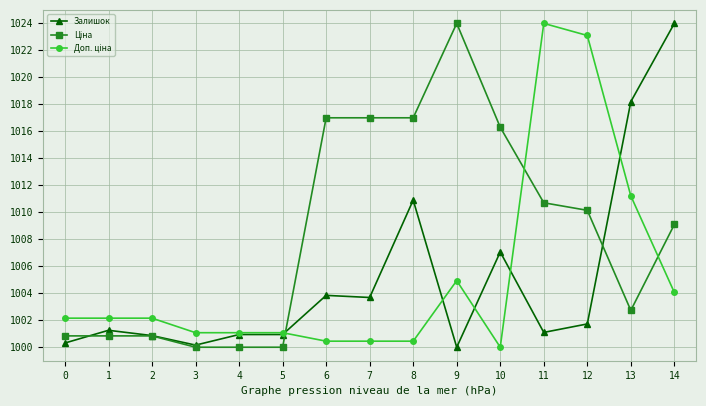

True or false: Залишок has more than 0 points higher than both neighbors.

True